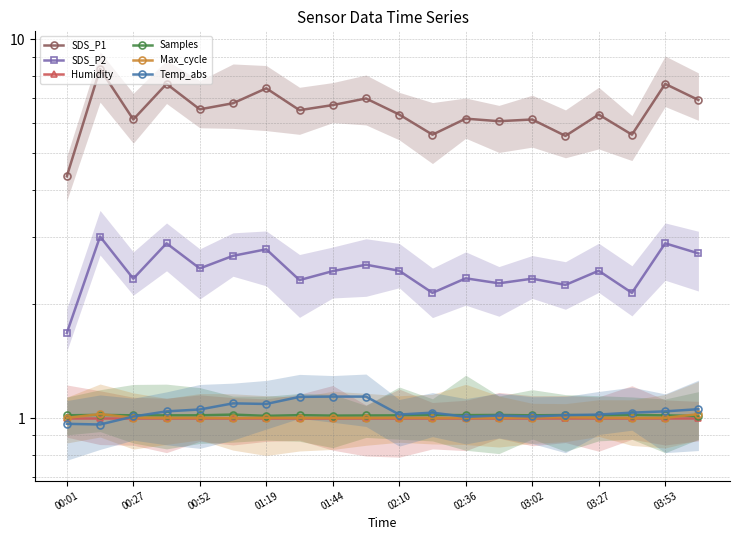

At how many categories does at least one series exceed 7?

4